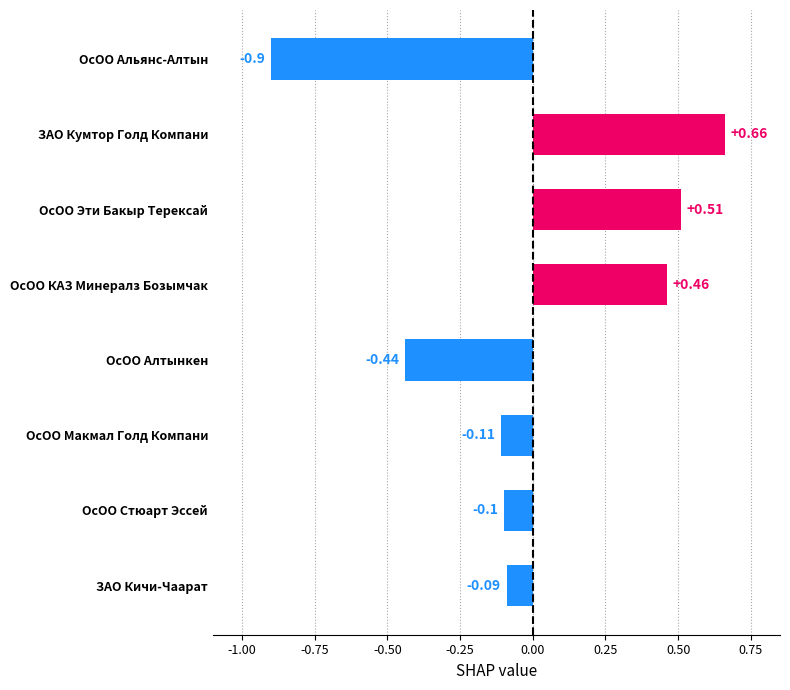

What is the label of the 1st bar from the bottom?

ЗАО Кичи-Чаарат